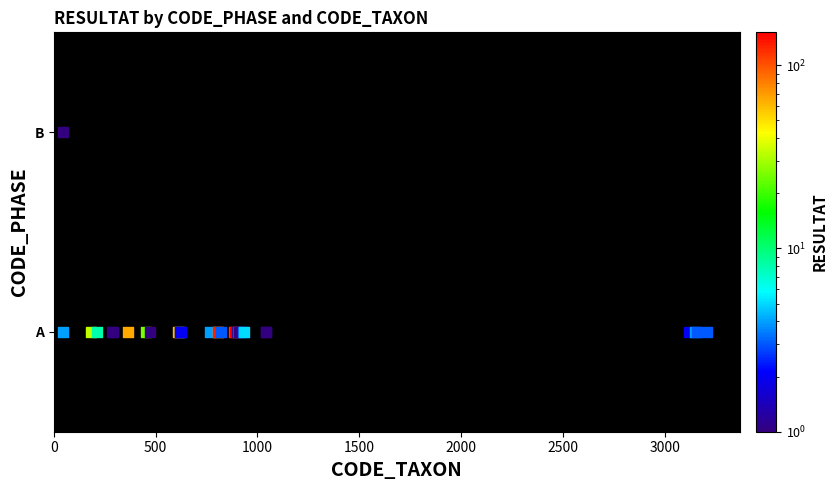

The B series shows -1 at 211. True or false?

False